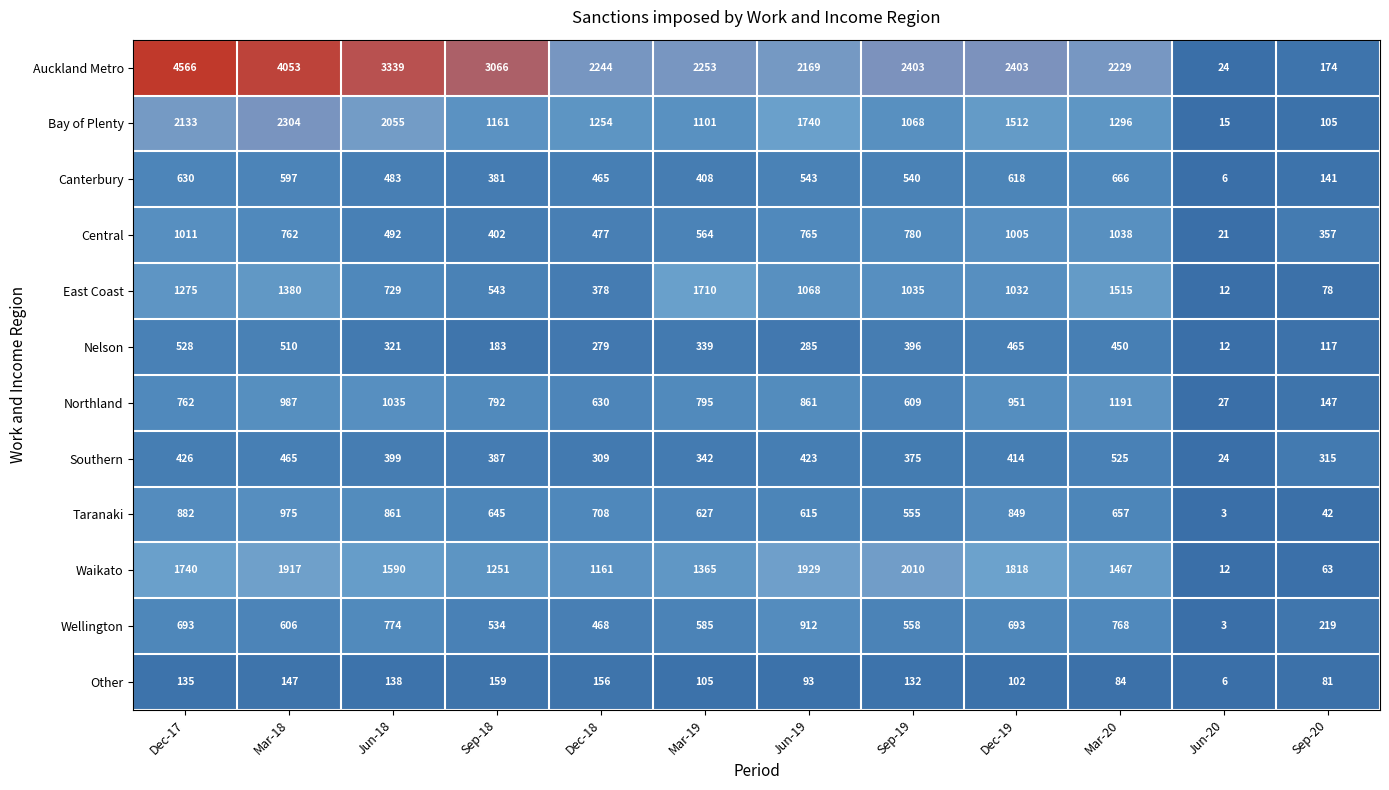

Where is Northland nearest to the value 609?

Sep-19